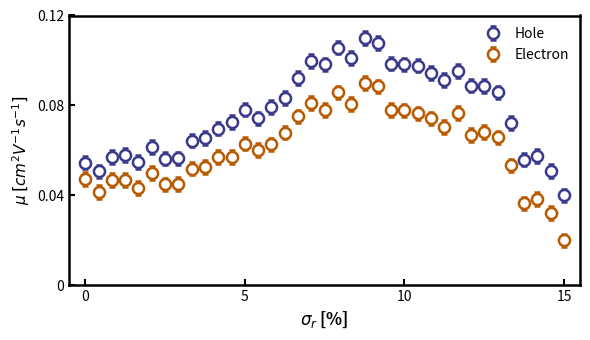

Which series has the largest total across all categories?

Hole